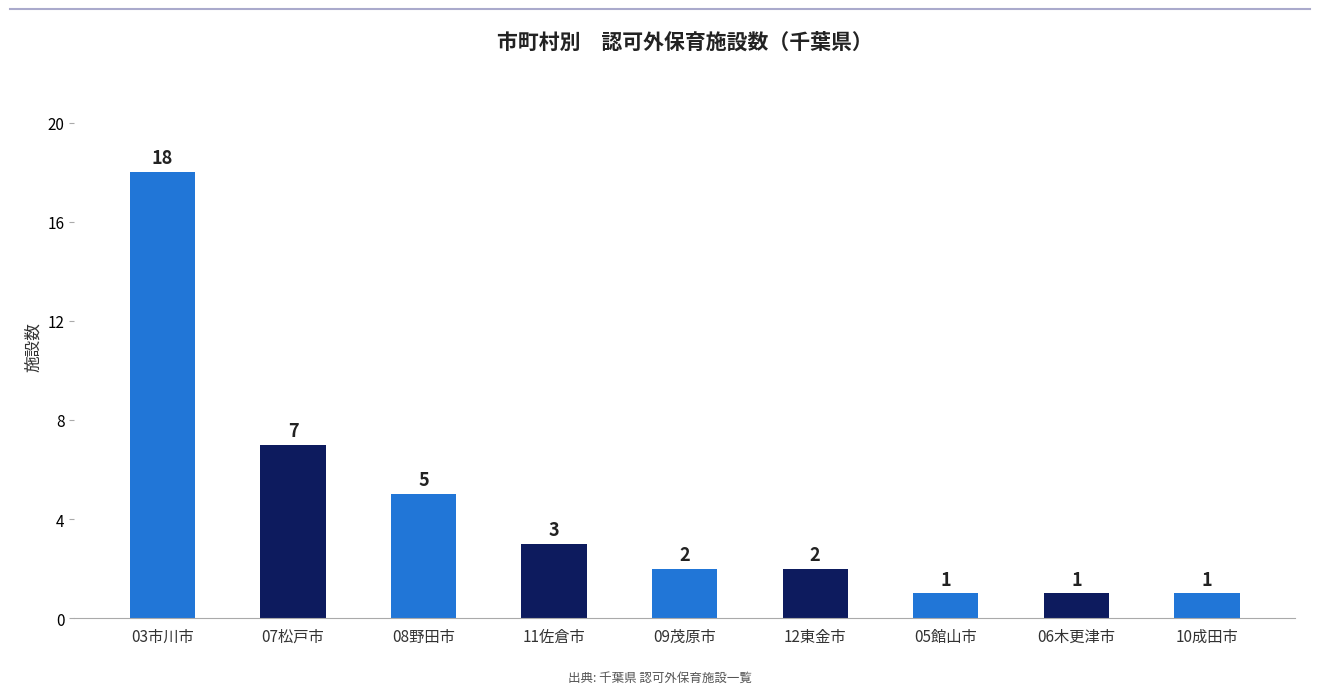

Between 10成田市 and 07松戸市, which is larger?

07松戸市